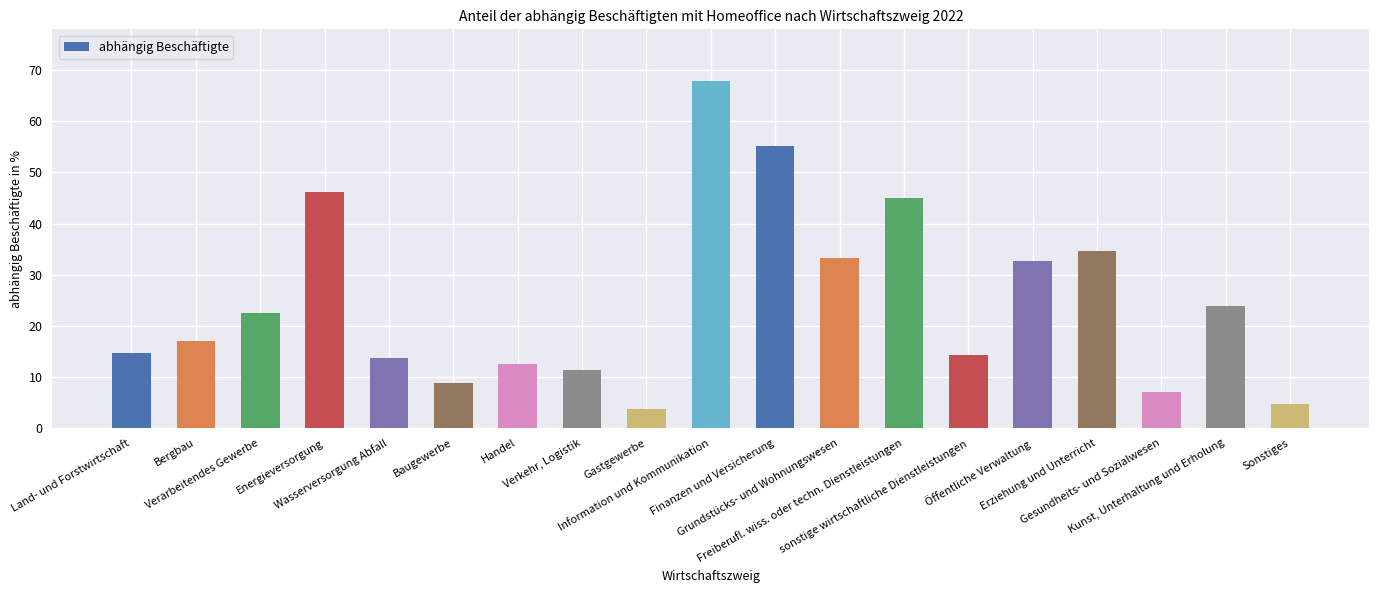

How many bars are there in total?

19